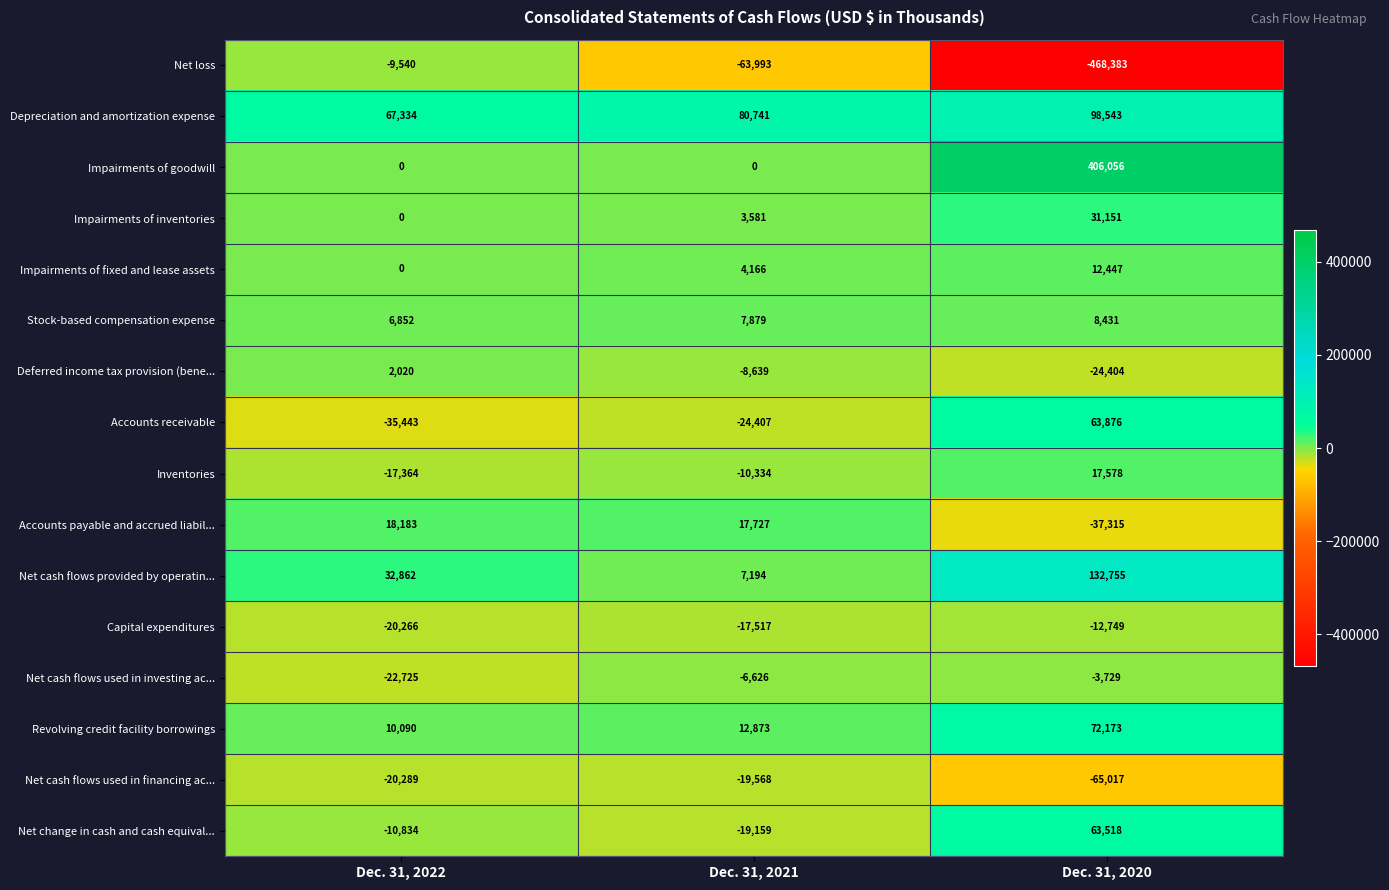

True or false: Inventories has a value of 17578 at Dec. 31, 2020.

True